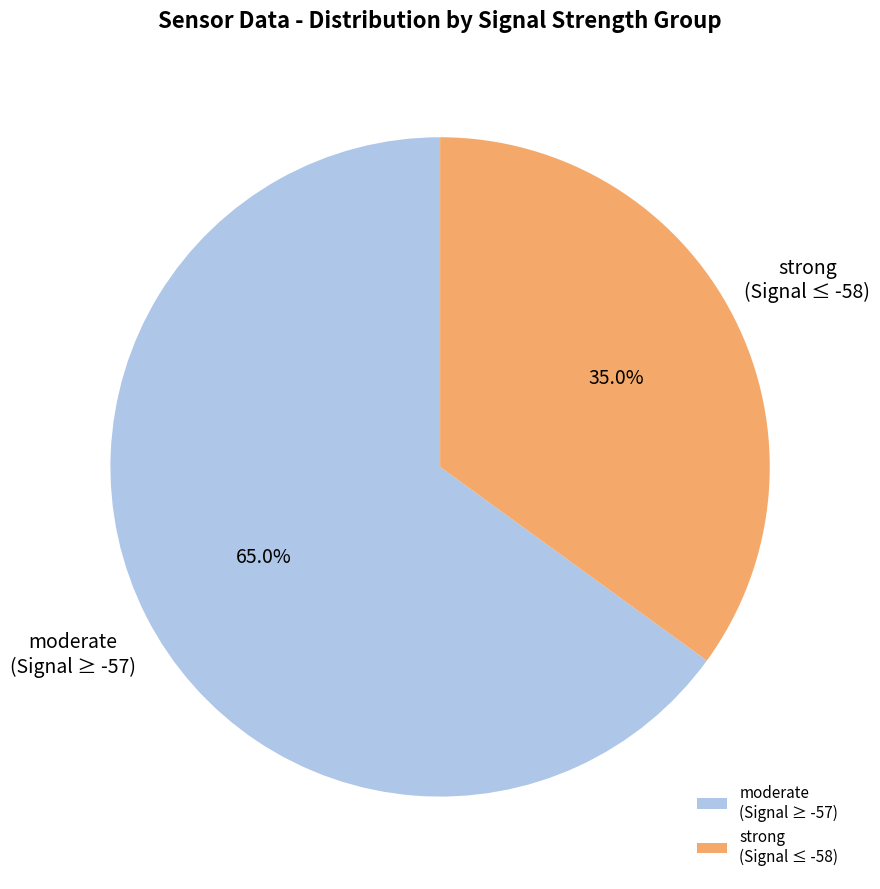

Rank the categories by value from lowest to highest.

strong (Signal ≤ -58), moderate (Signal ≥ -57)